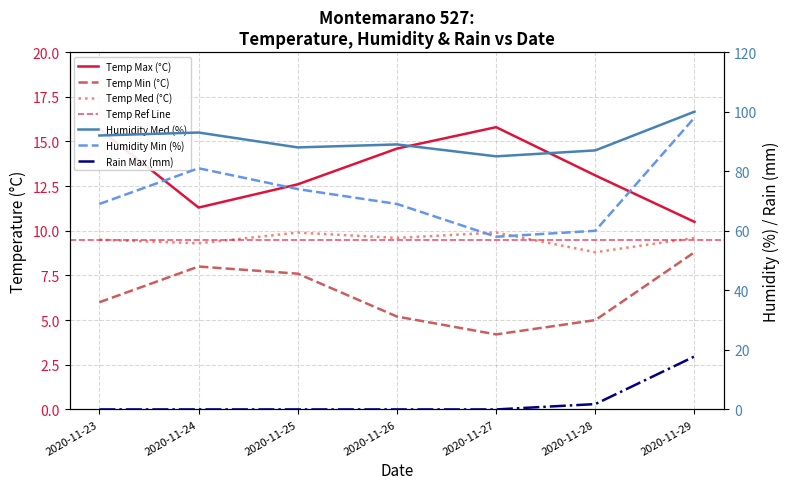

Read the Temp Med (°C) value at 2020-11-26.

9.6